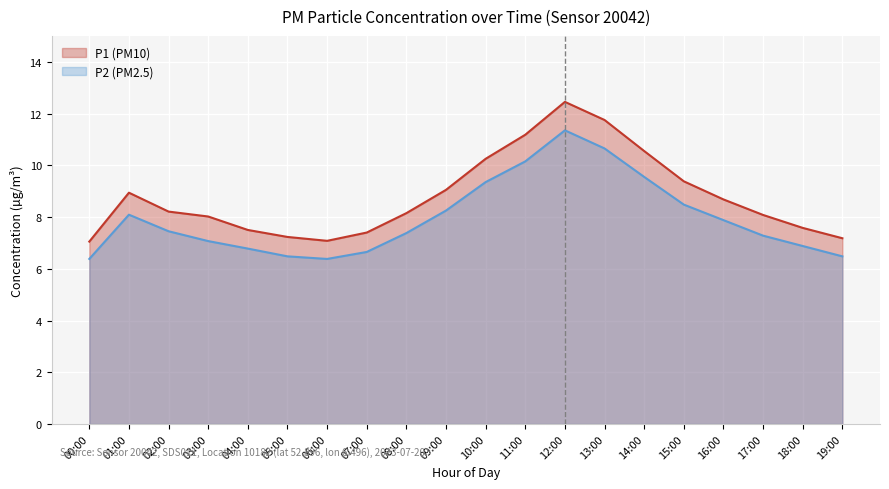

Rank the series by their maximum value, from highest to lowest.

P1 (PM10), P2 (PM2.5)